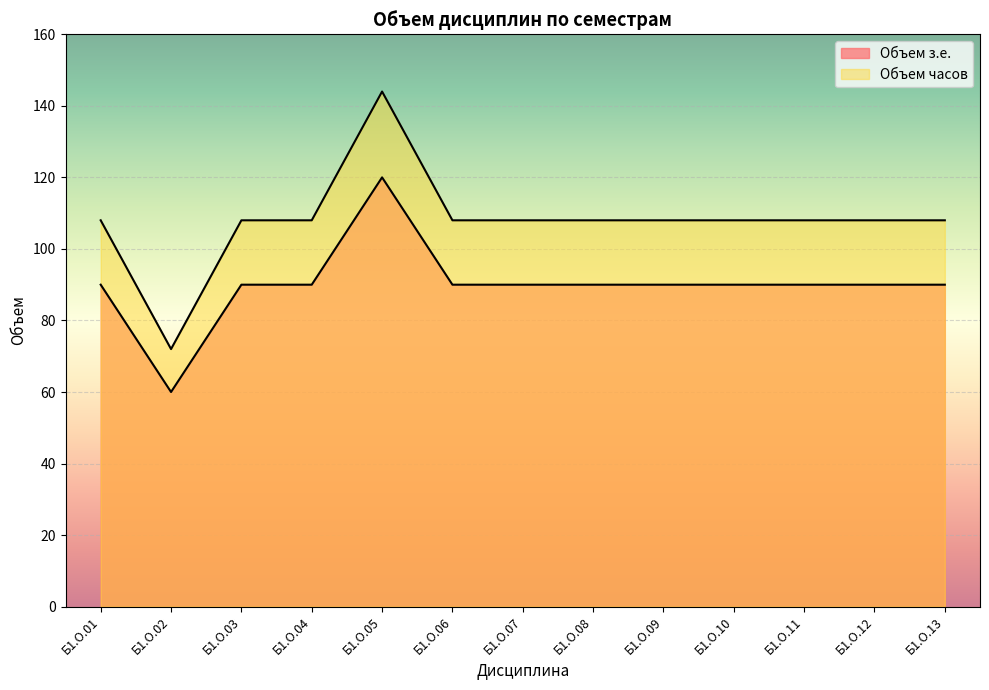

What are all the series names shown in the legend?

Объем з.е., Объем часов